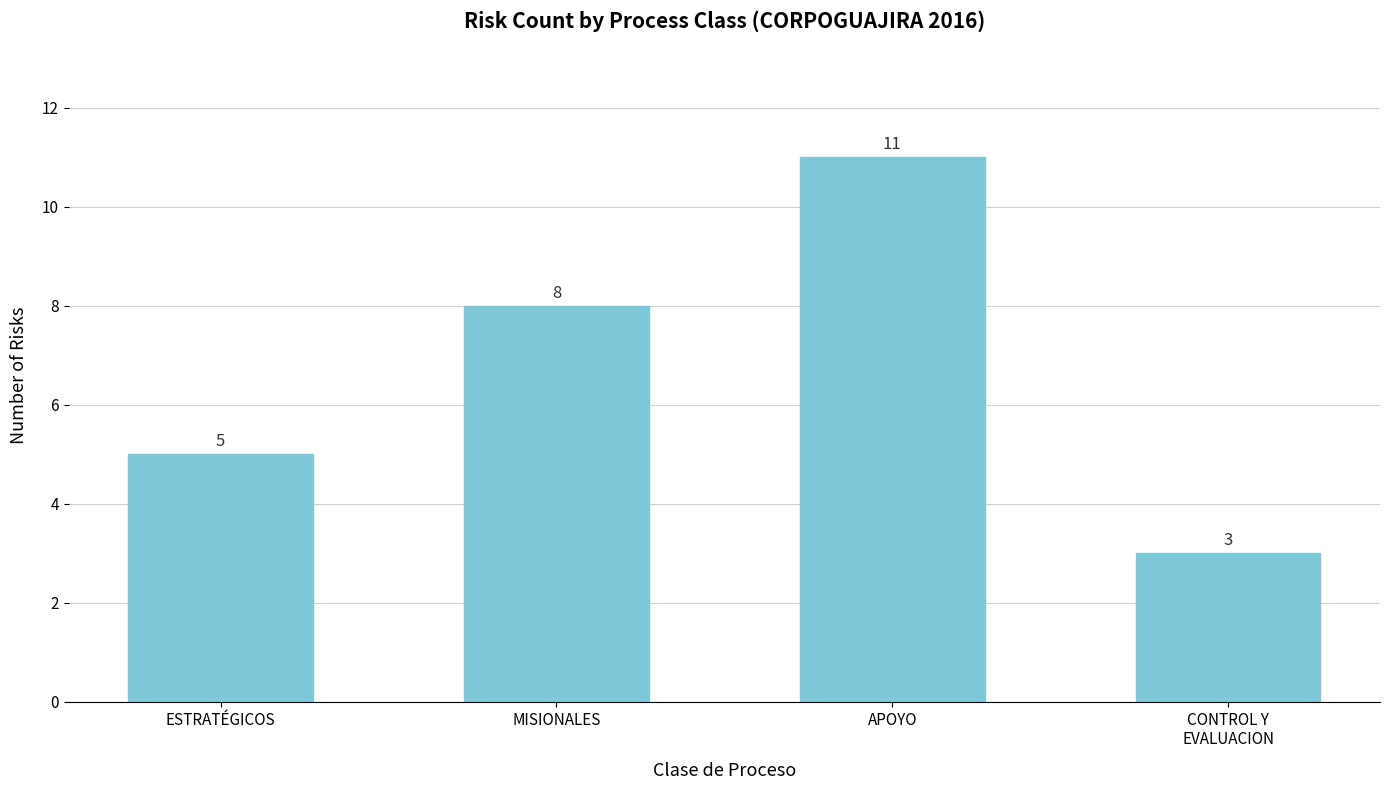

Reading left to right, extract all data points from this chart.

ESTRATÉGICOS=5	MISIONALES=8	APOYO=11	CONTROL Y
EVALUACION=3